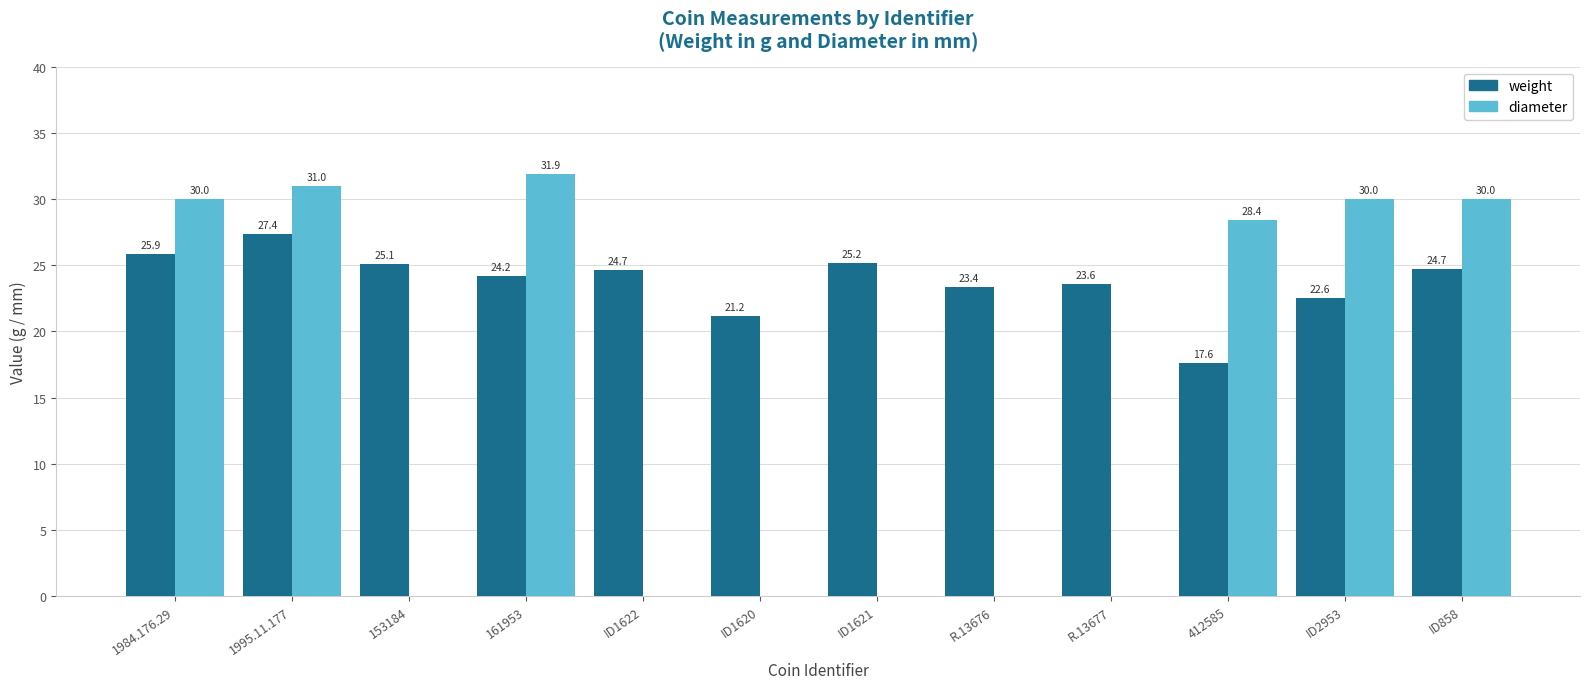

Are the bars horizontal?

No